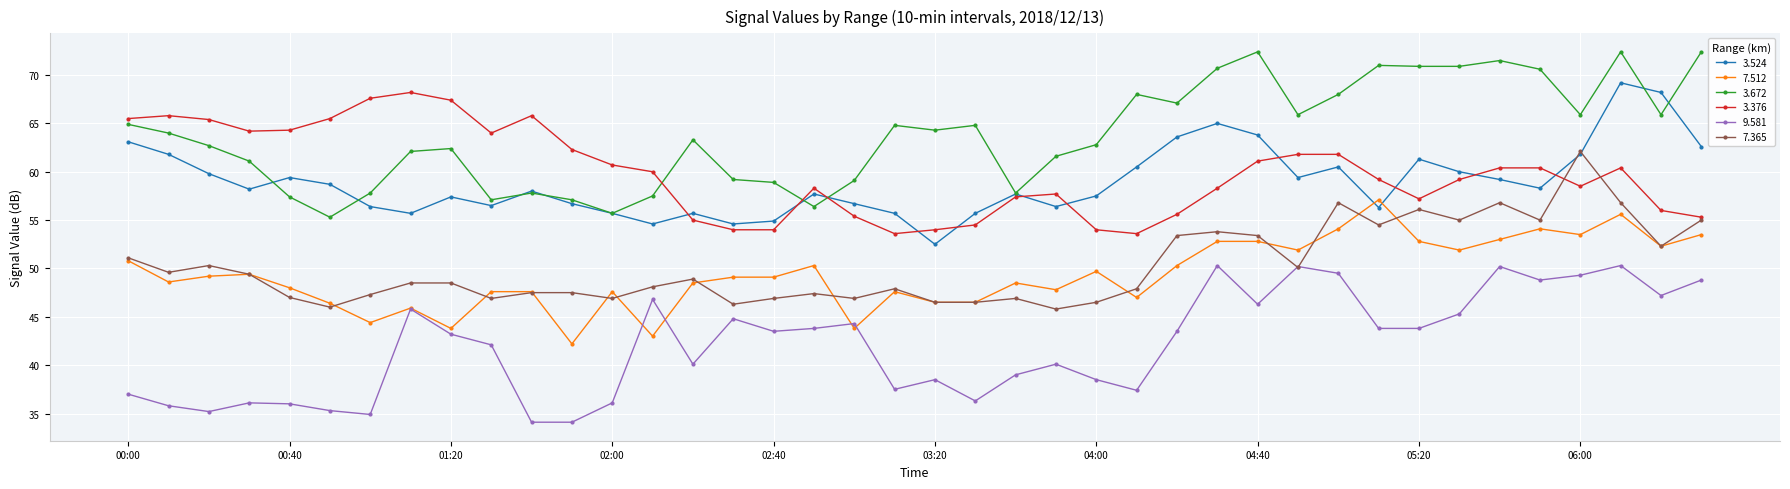

After their last crossing, which series has the higher values: 7.365 or 9.581?

7.365